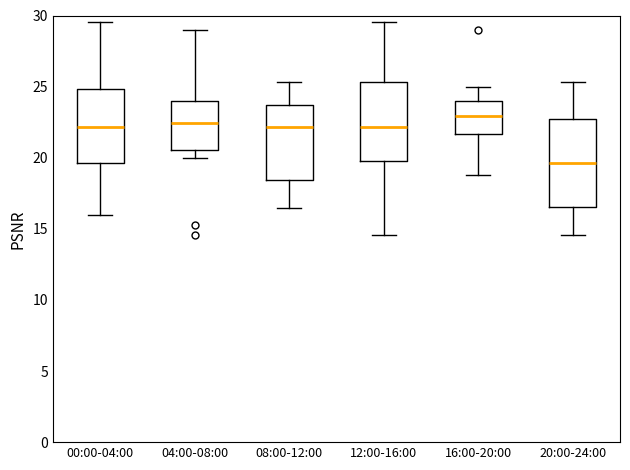

Reading left to right, read every box against the y-axis: the position of its median line, the range the box covers, and the ends of its whiskers. The values are not printed on the chart, so give them approximately, as read against the axis.

00:00-04:00: median 22.0, box 19.5 to 25.0, whiskers 16.0 to 29.5
04:00-08:00: median 22.5, box 20.5 to 24.0, whiskers 20.0 to 29.0
08:00-12:00: median 22.0, box 18.5 to 23.5, whiskers 16.5 to 25.5
12:00-16:00: median 22.0, box 20.0 to 25.5, whiskers 14.5 to 29.5
16:00-20:00: median 23.0, box 21.5 to 24.0, whiskers 19.0 to 25.0
20:00-24:00: median 19.5, box 16.5 to 22.5, whiskers 14.5 to 25.5